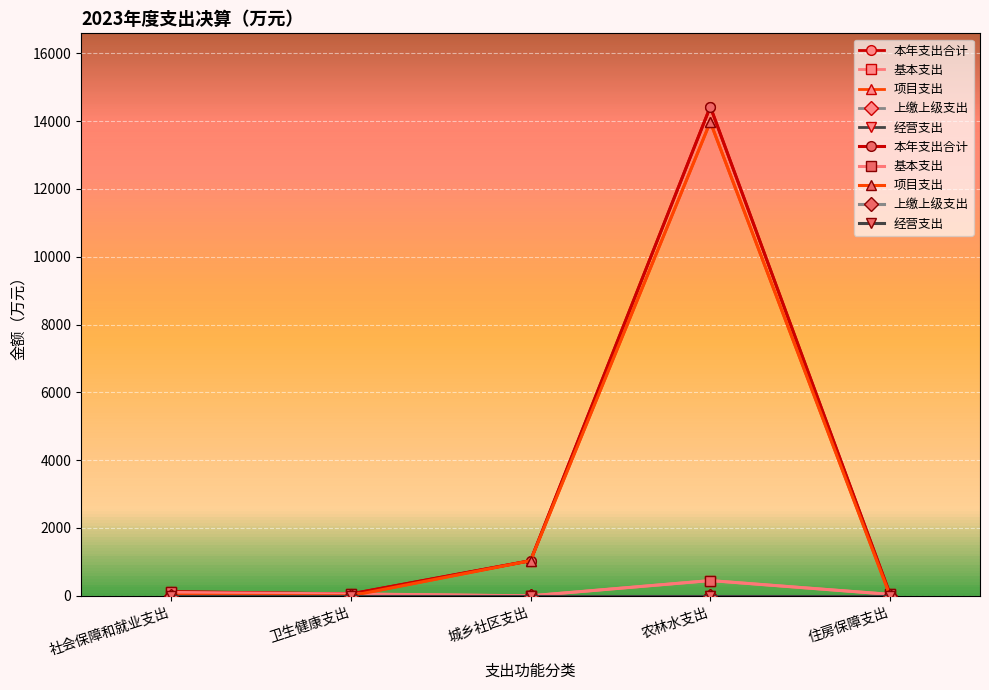

List the labels in order of 经营支出 value, largest first.

社会保障和就业支出, 卫生健康支出, 城乡社区支出, 农林水支出, 住房保障支出